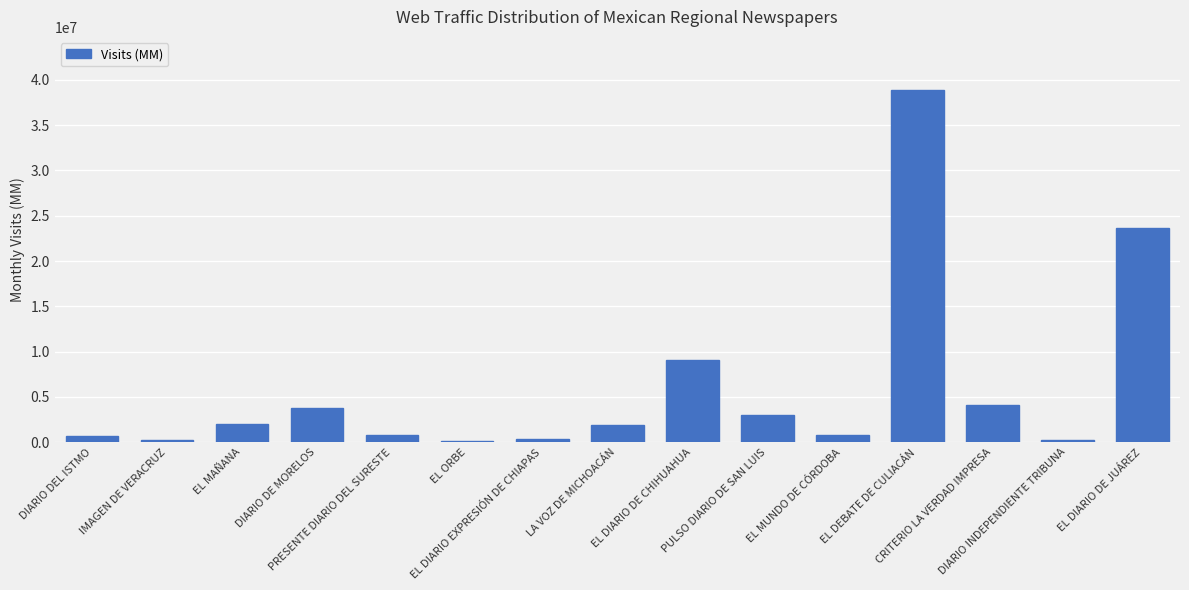

The chart shows a value of 38919214 at EL DEBATE DE CULIACÁN. True or false?

True